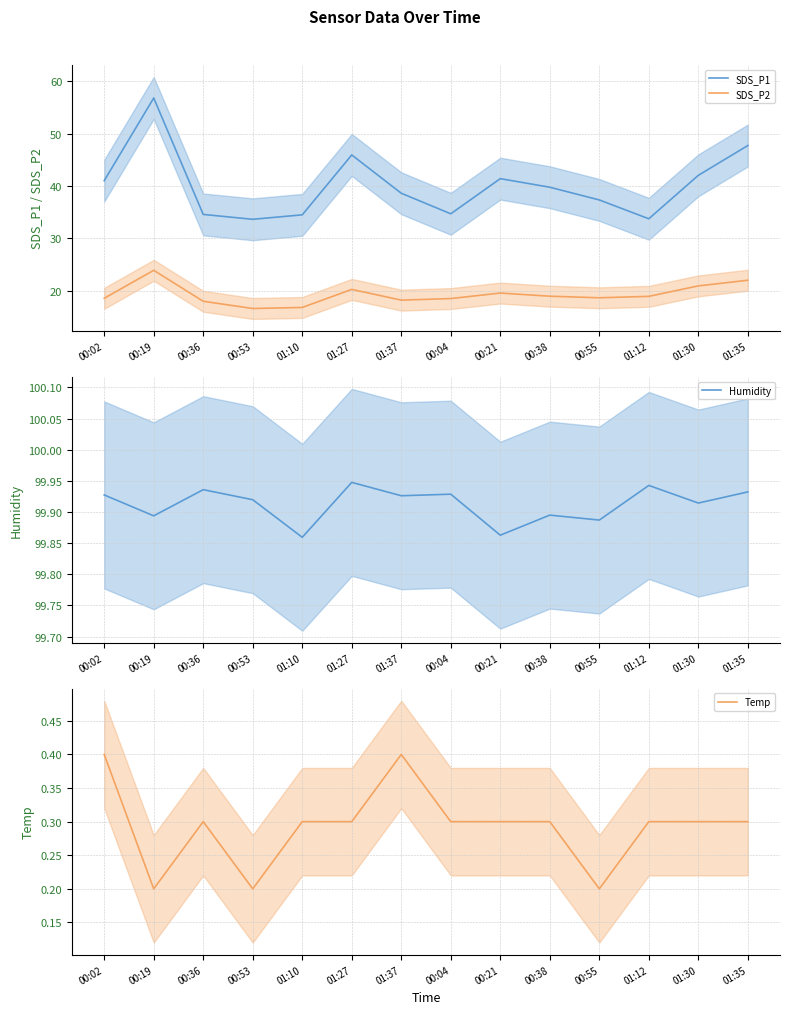

How many values in the SDS_P2 series exceed 18?

11